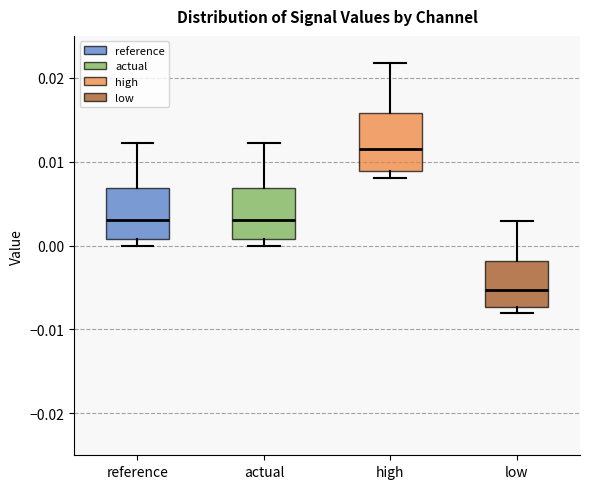

Where is the lower edge of the box for high on the y-axis? The values are not printed on the chart, so give them approximately, as read against the axis.

0.009